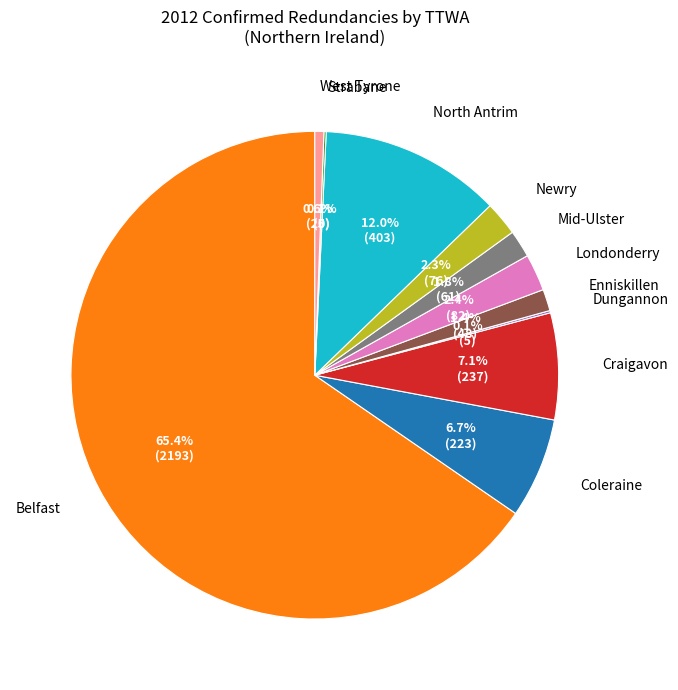

What percentage is NOT represented by North Antrim?

88.0%